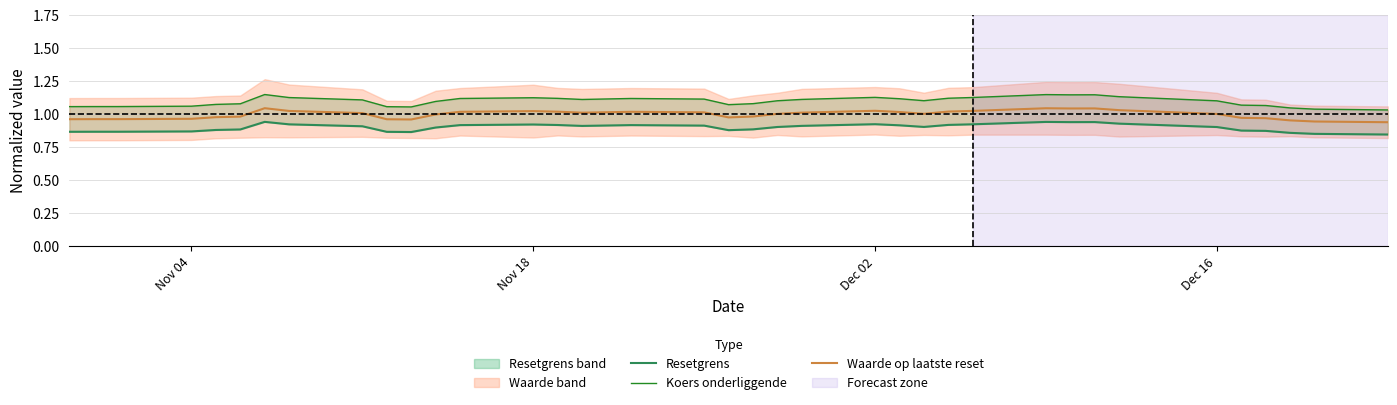

At how many categories does at least one series exceed 0?

38